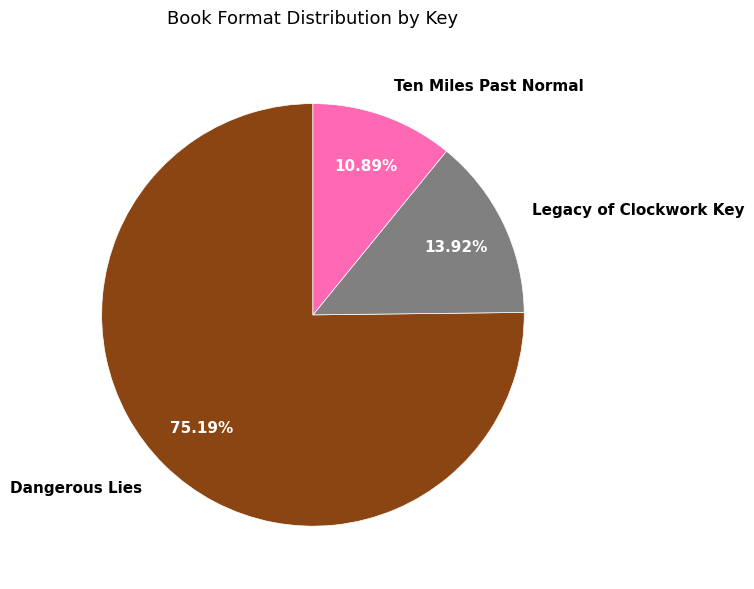

Does Dangerous Lies account for over 50% of the chart?

Yes